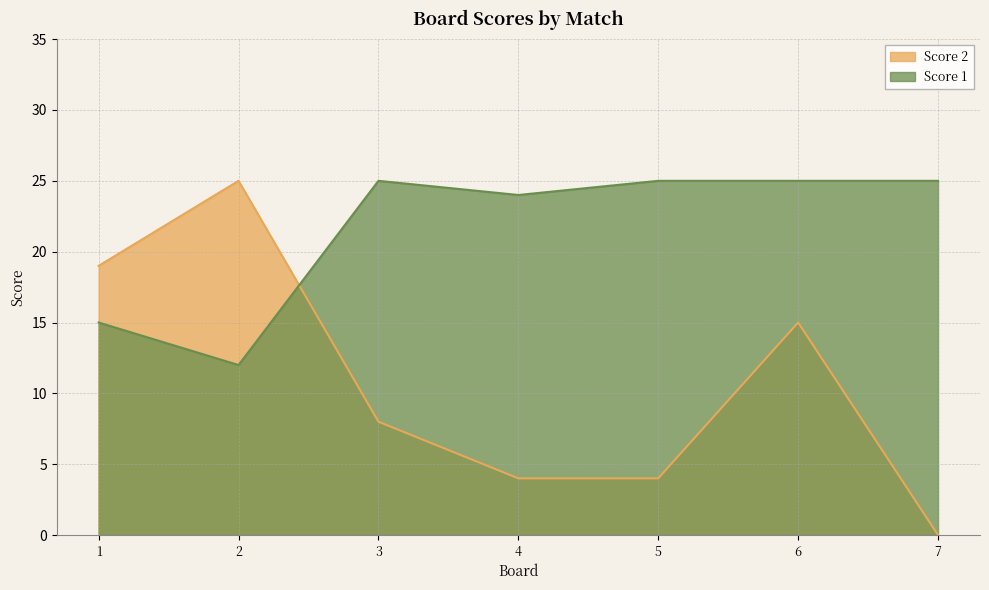

In Score 1, how many points are lower than both neighbors (excluding endpoints)?

2